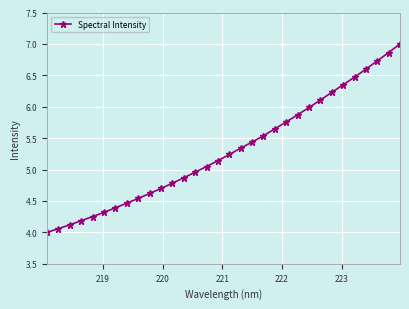

What is the greatest value displayed?

7.0